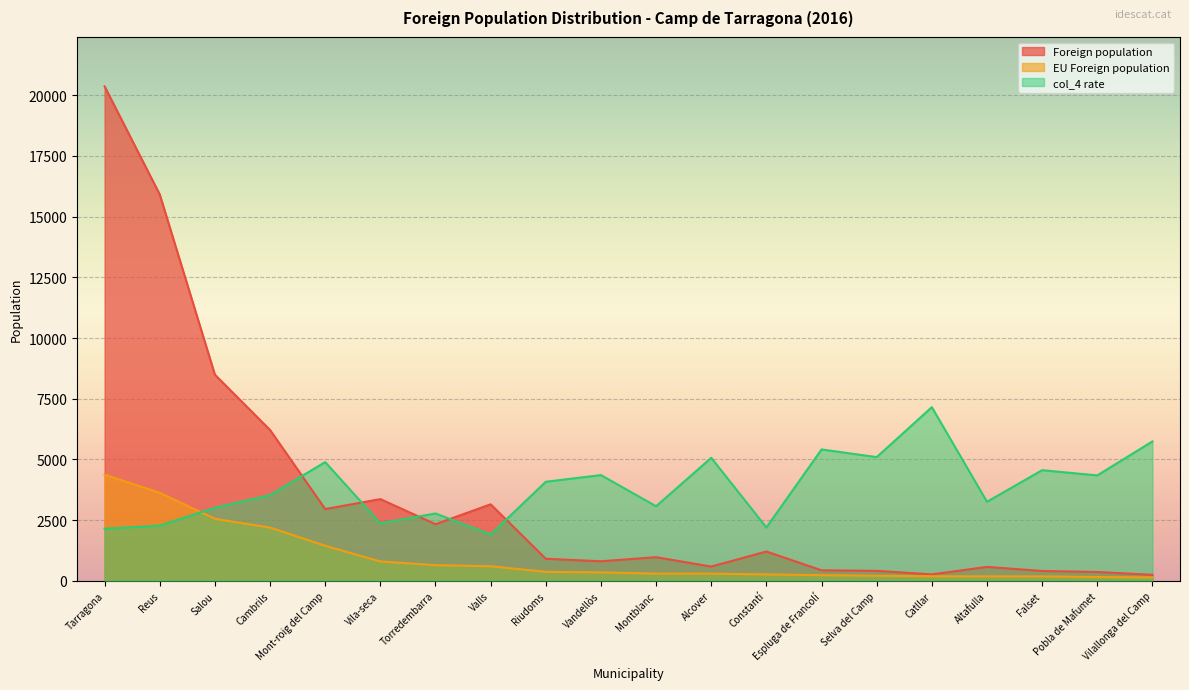

What is the minimum value shown in the chart?

143